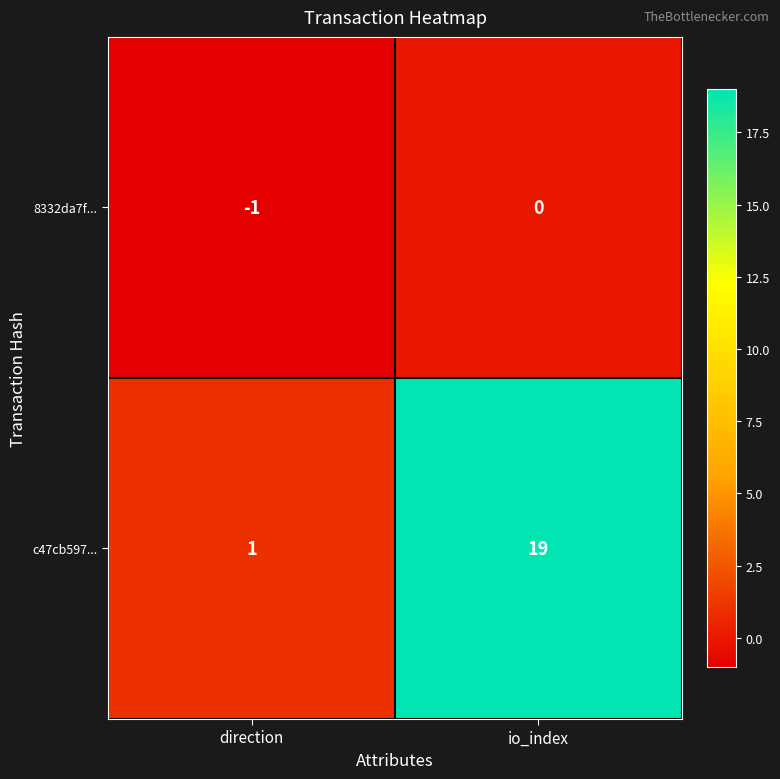

Which series has the largest total across all categories?

c47cb597...